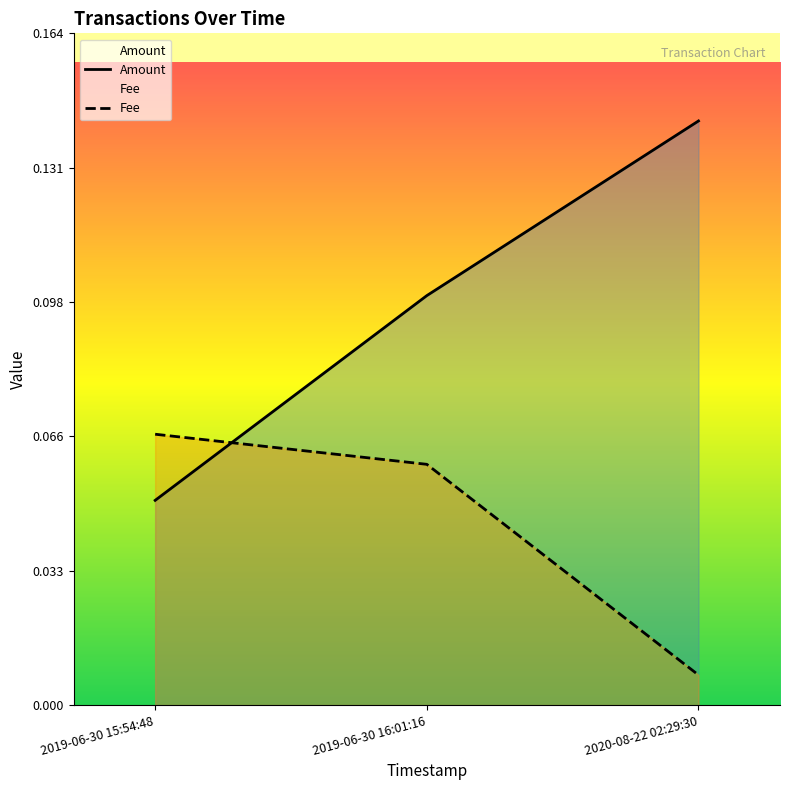

Which series has the largest total across all categories?

Amount